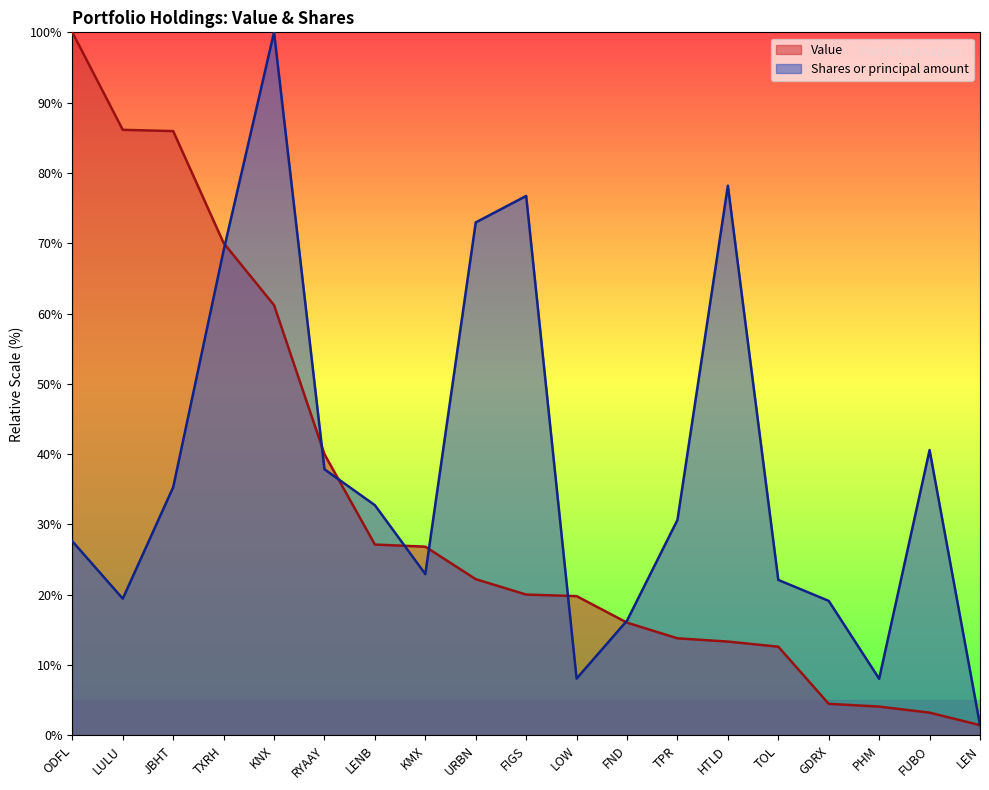

List the series in order of their peak value, lowest first.

Value, Shares or principal amount